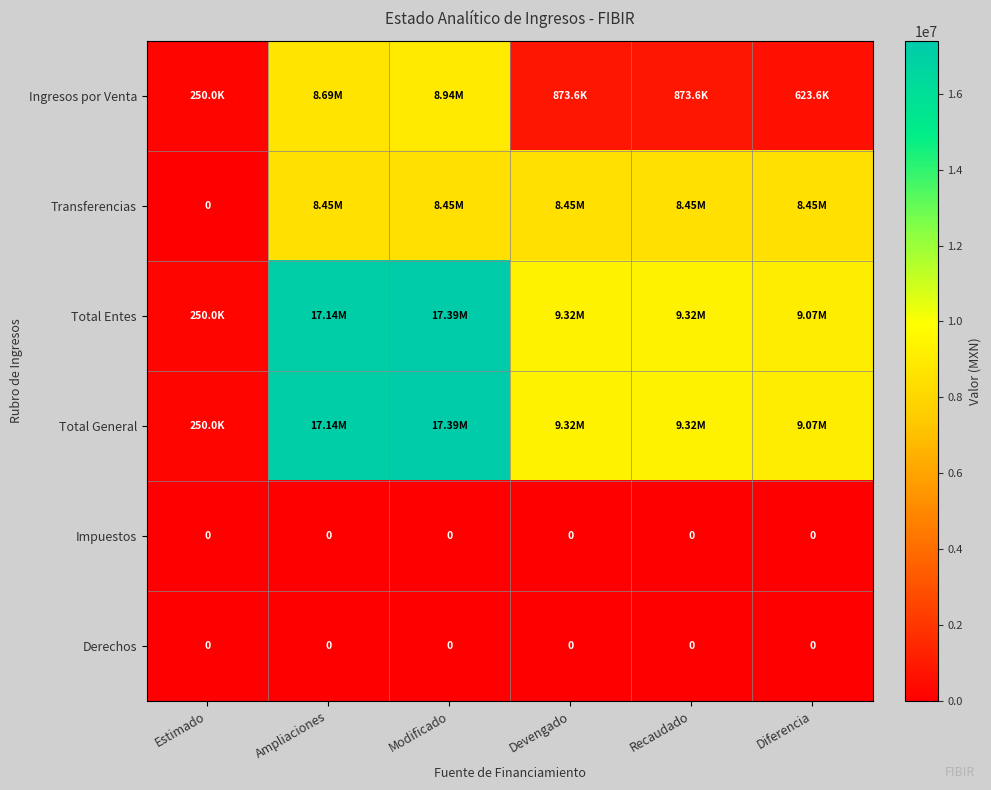

Which series has the widest spread of values?

Total Entes